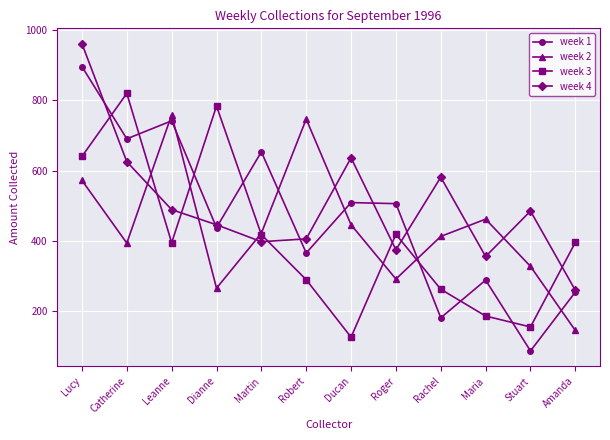

At which label does week 1 reach its minimum?

Stuart